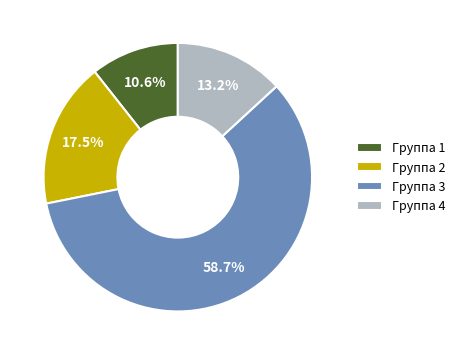

Count the number of slices in the pie.

4